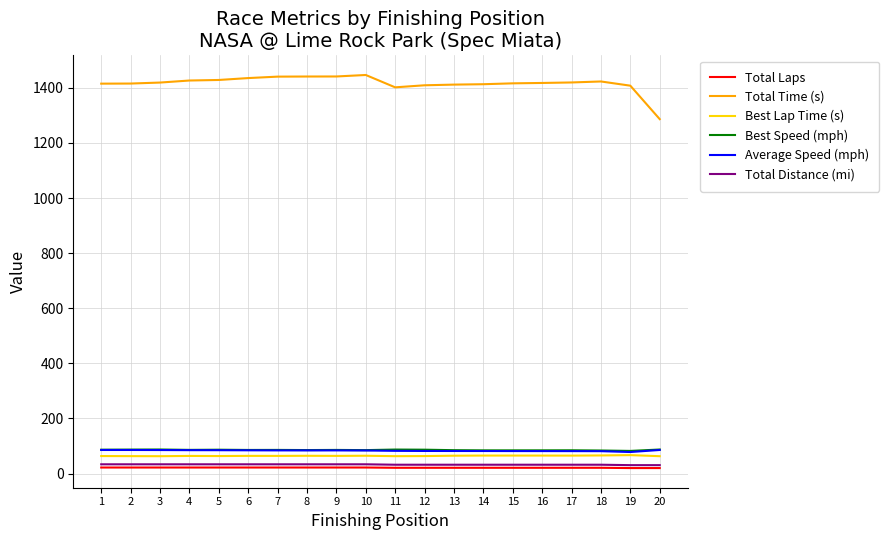

Read the Total Laps value at 3.

22.0